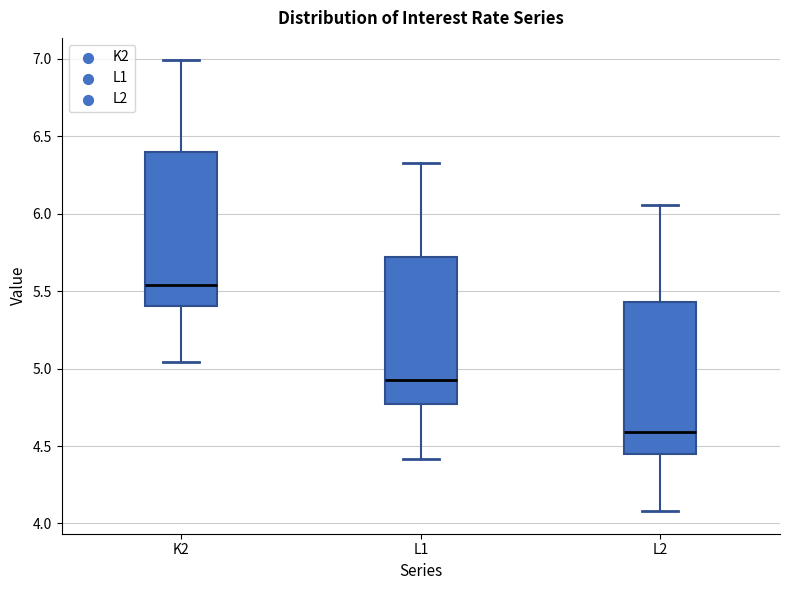

Reading left to right, read every box against the y-axis: the position of its median line, the range the box covers, and the ends of its whiskers. The values are not printed on the chart, so give them approximately, as read against the axis.

K2: median 5.55, box 5.40 to 6.40, whiskers 5.05 to 7.00
L1: median 4.95, box 4.75 to 5.70, whiskers 4.40 to 6.35
L2: median 4.60, box 4.45 to 5.45, whiskers 4.10 to 6.05